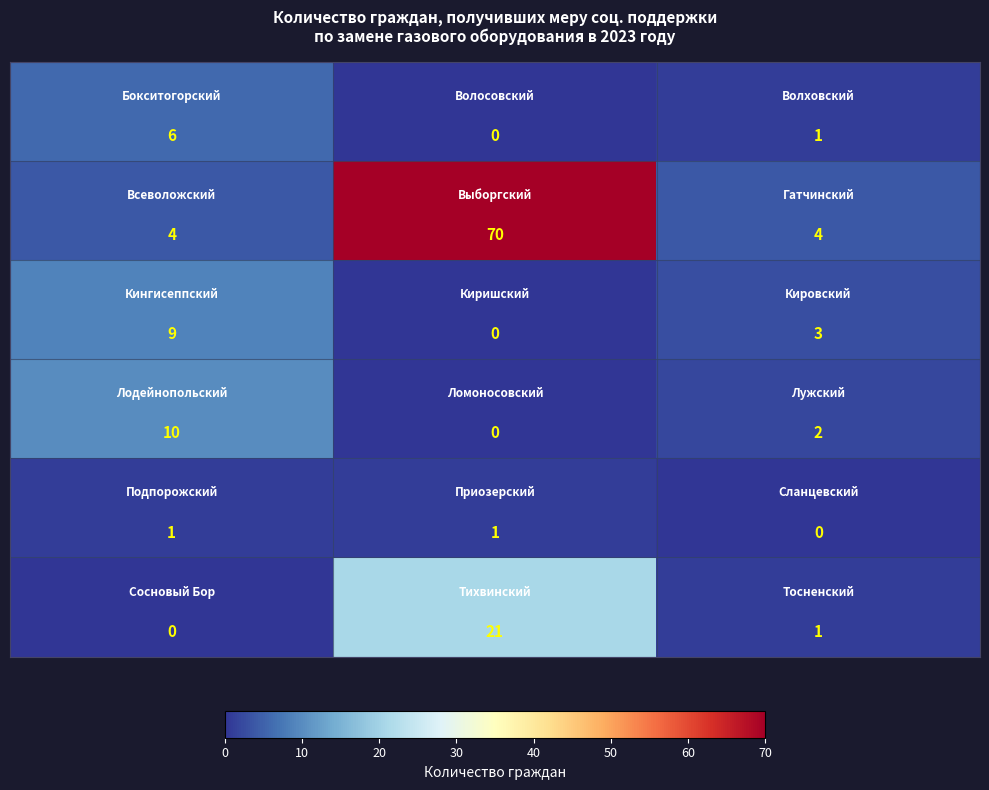

What is the maximum value shown in the chart?

70